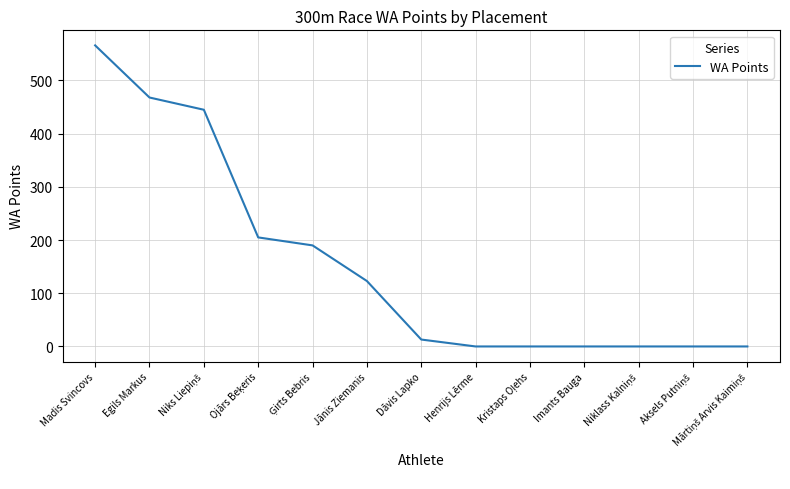

What is the average value?

155